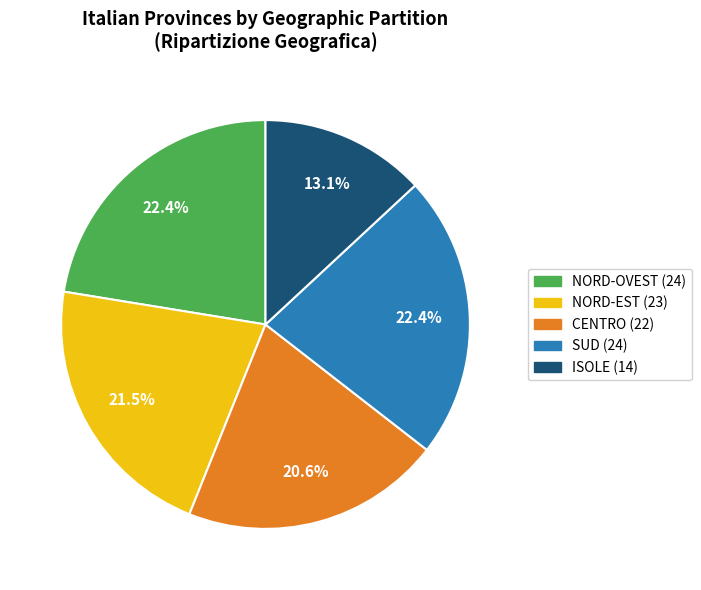

To the nearest percent, what is the average slice percentage?

20%